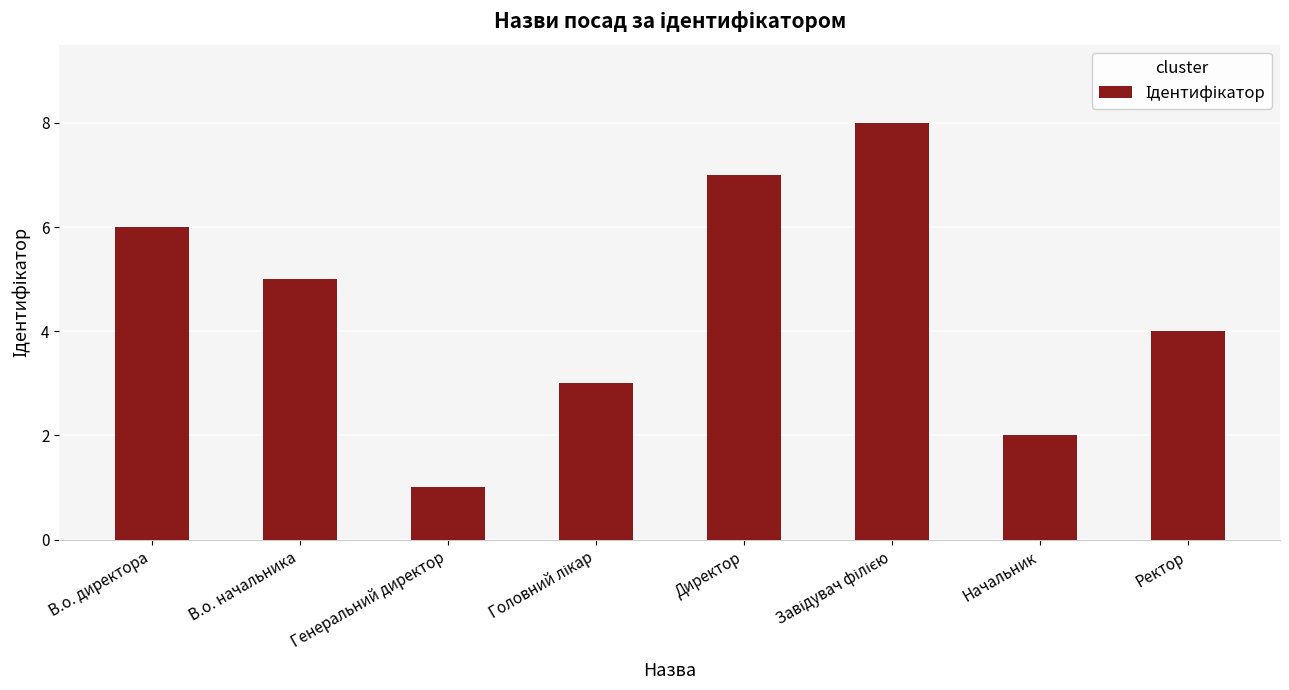

Reading left to right, list all the values displayed in this chart.

6	5	1	3	7	8	2	4